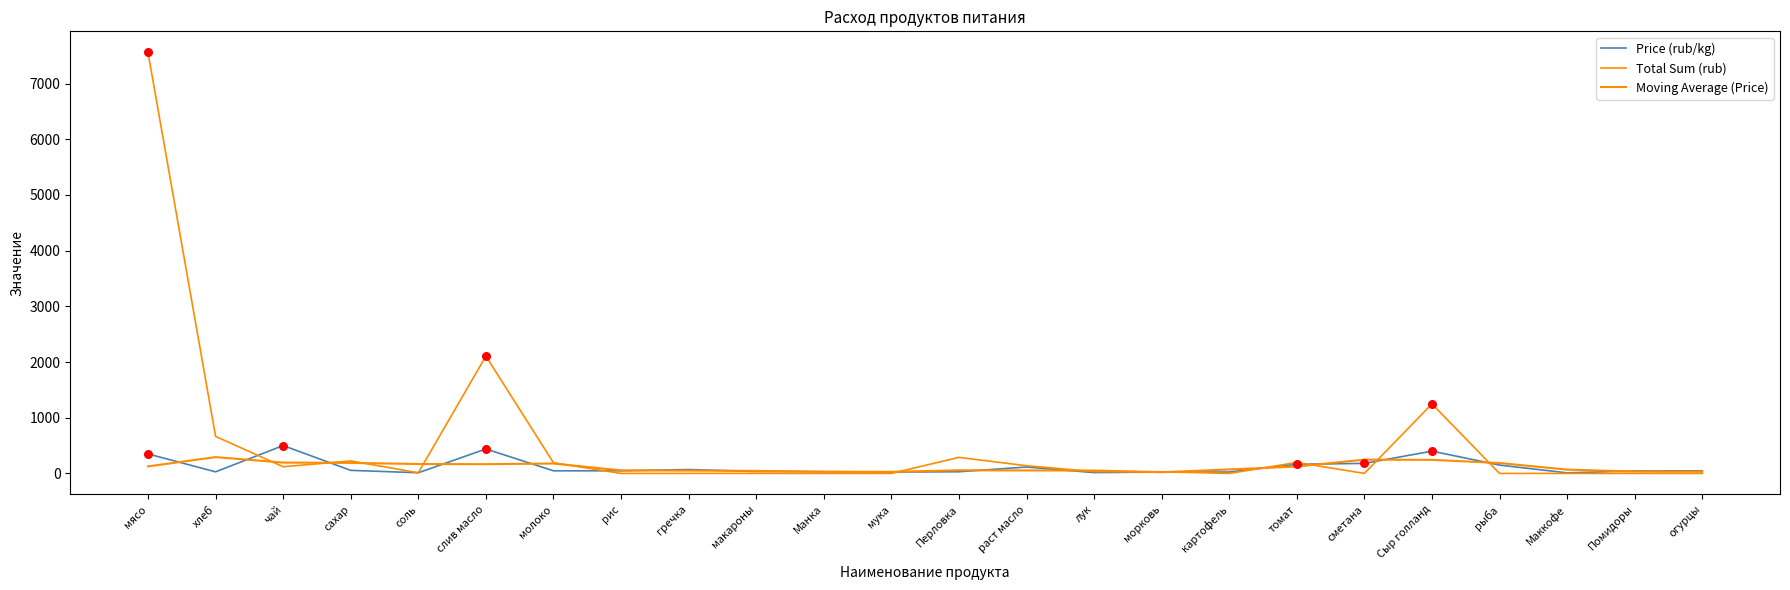

Which series has the largest total across all categories?

Total Sum (rub)